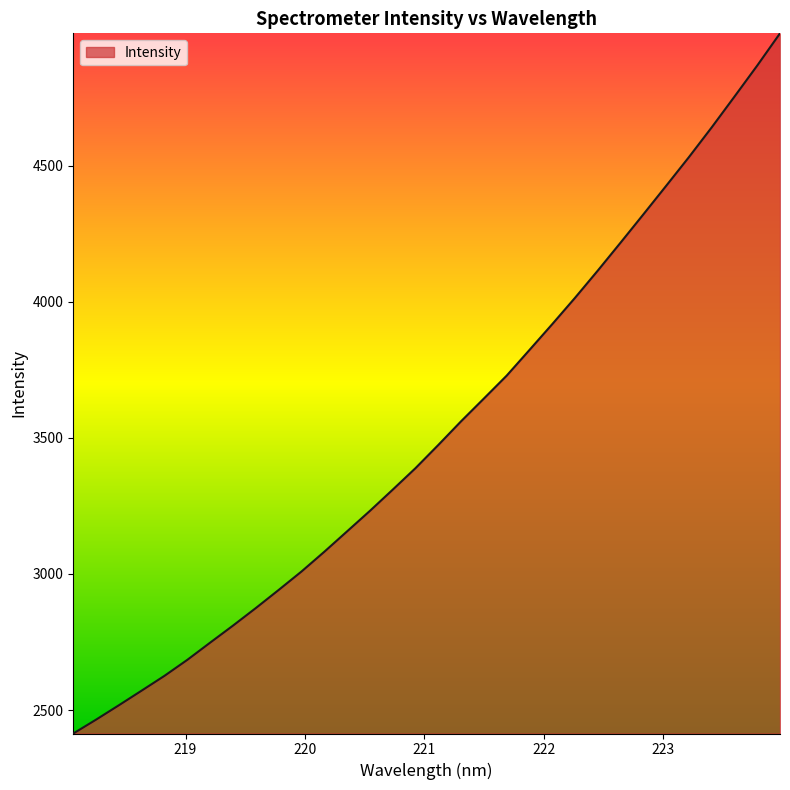

What is the maximum value shown in the chart?

4985.8